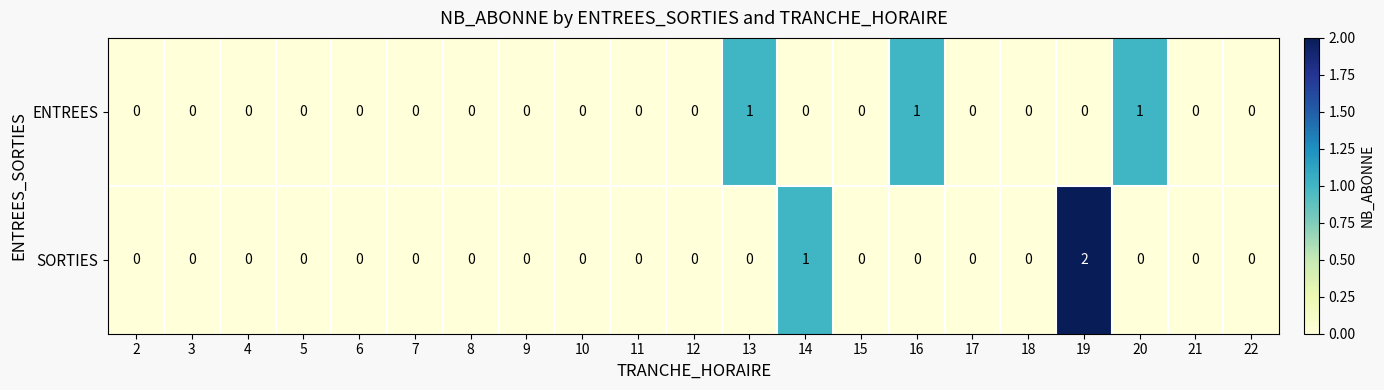

Which series has the widest spread of values?

SORTIES